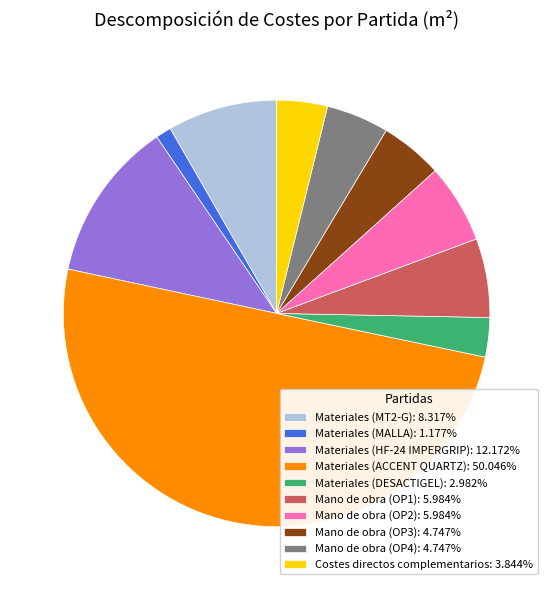

Is the sum of Mano de obra (OP3): 4.747% and Materiales (MT2-G): 8.317% greater than half?

No